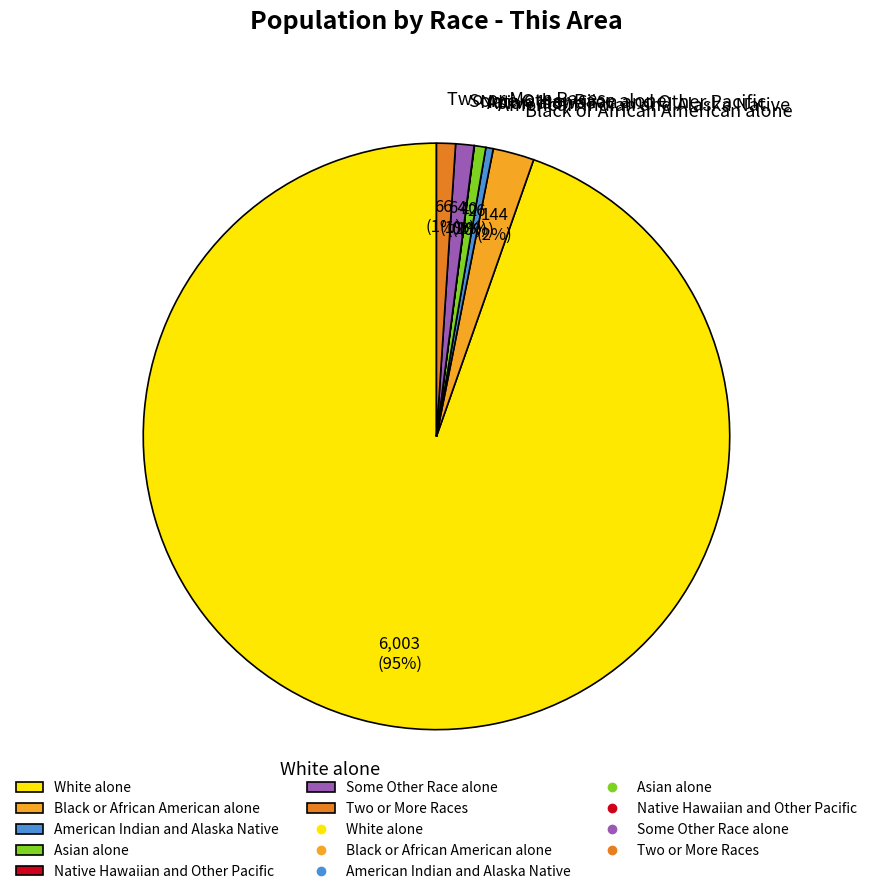

What percentage is the Black or African American alone slice, to the nearest percent?

2%